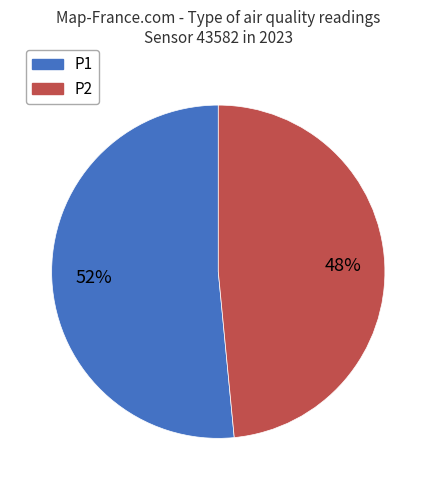

How many slices are in this pie chart?

2